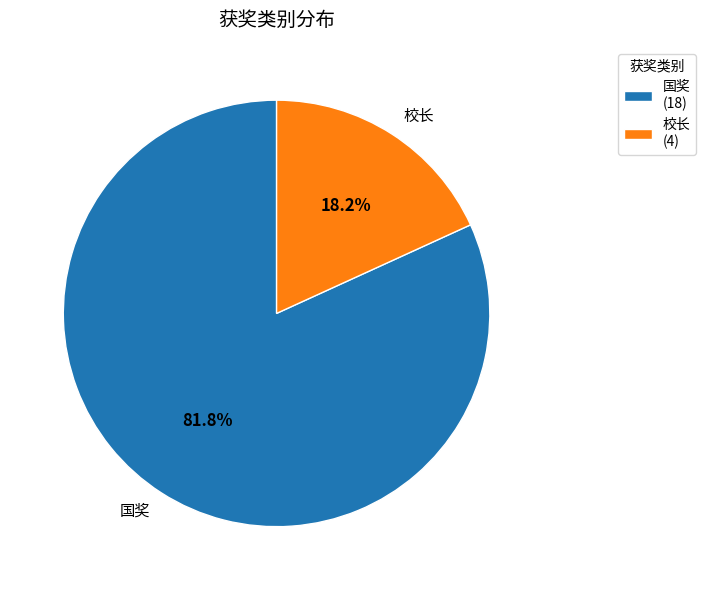

Is the sum of 校长 and 国奖 greater than half?

Yes